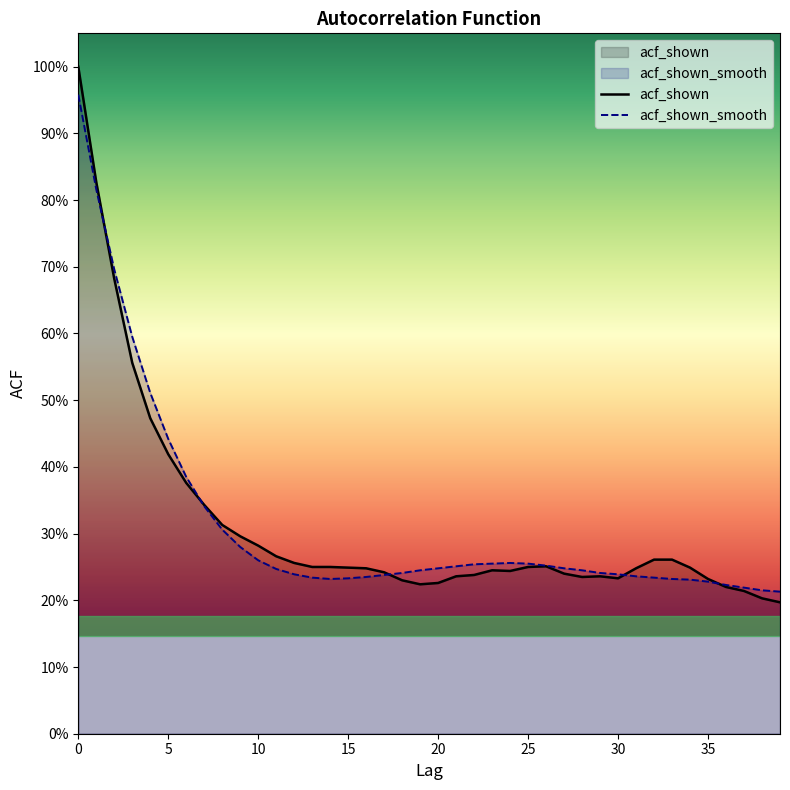

At which category does acf_shown_smooth reach its first local valley?

14